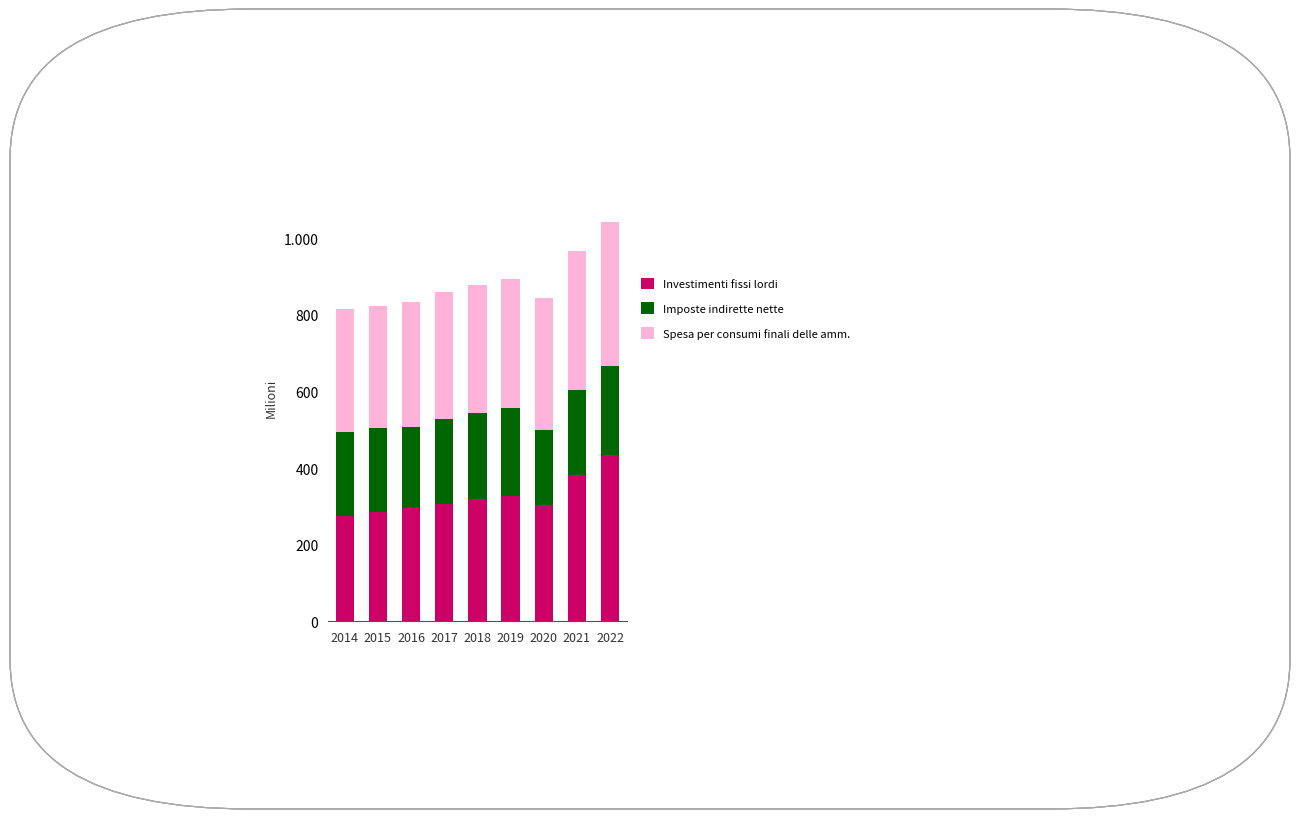

The value of Imposte indirette nette at 2021 is 221536.0. True or false?

True